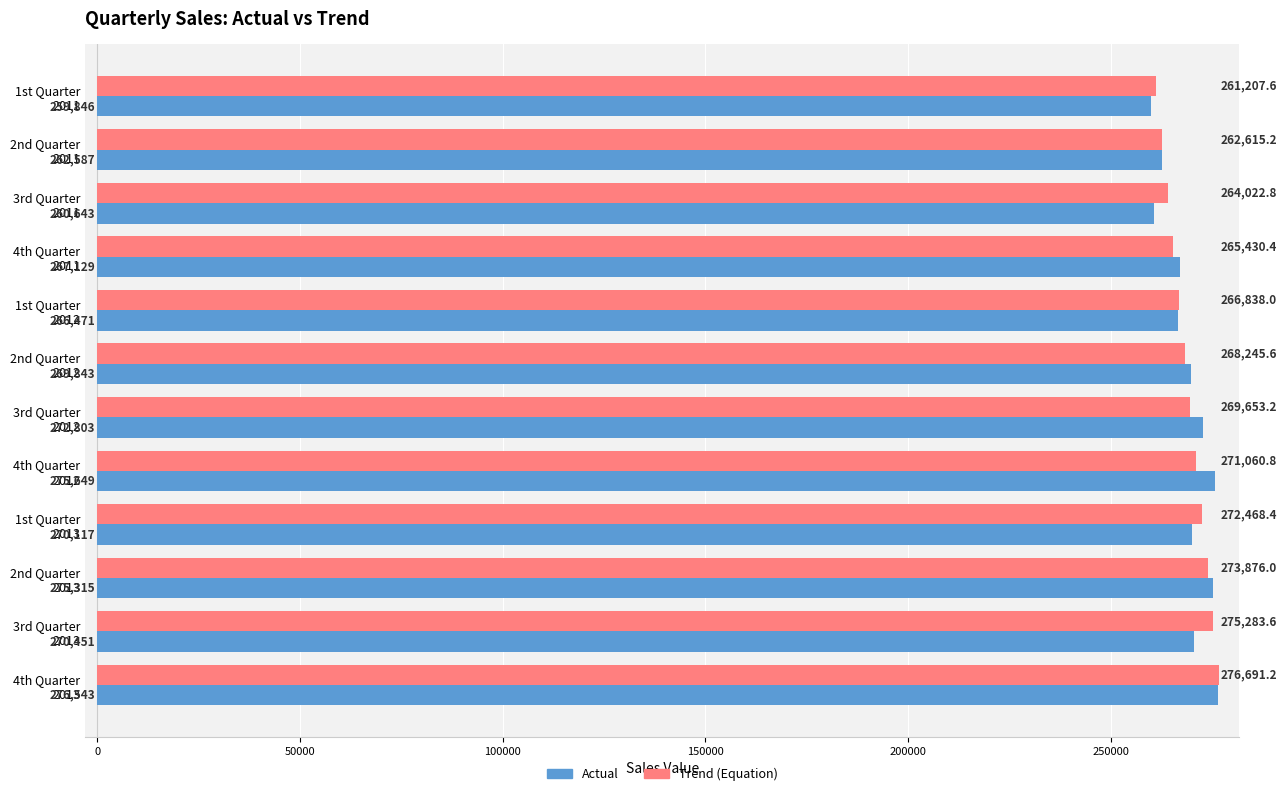

At how many categories does at least one series exceed 275197?

4